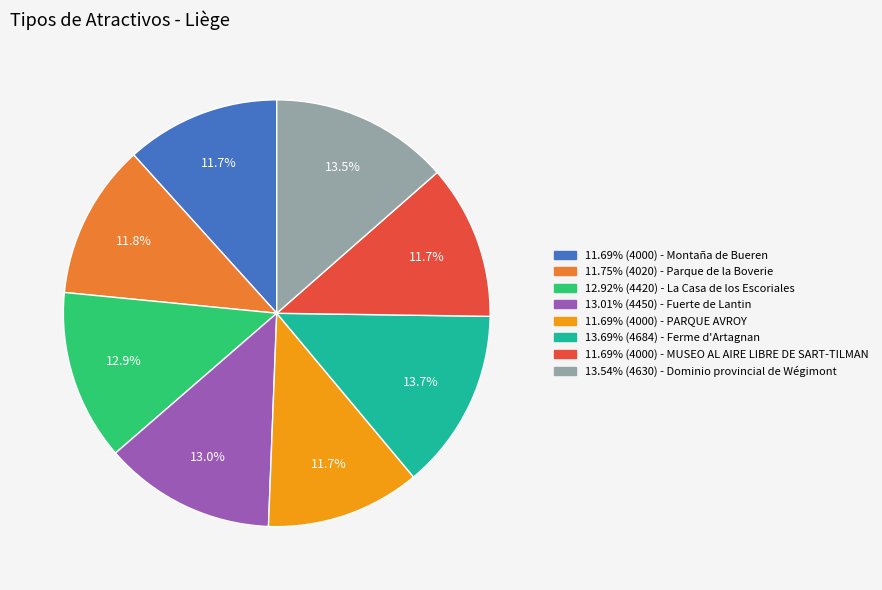

Does any single category account for the majority?

No